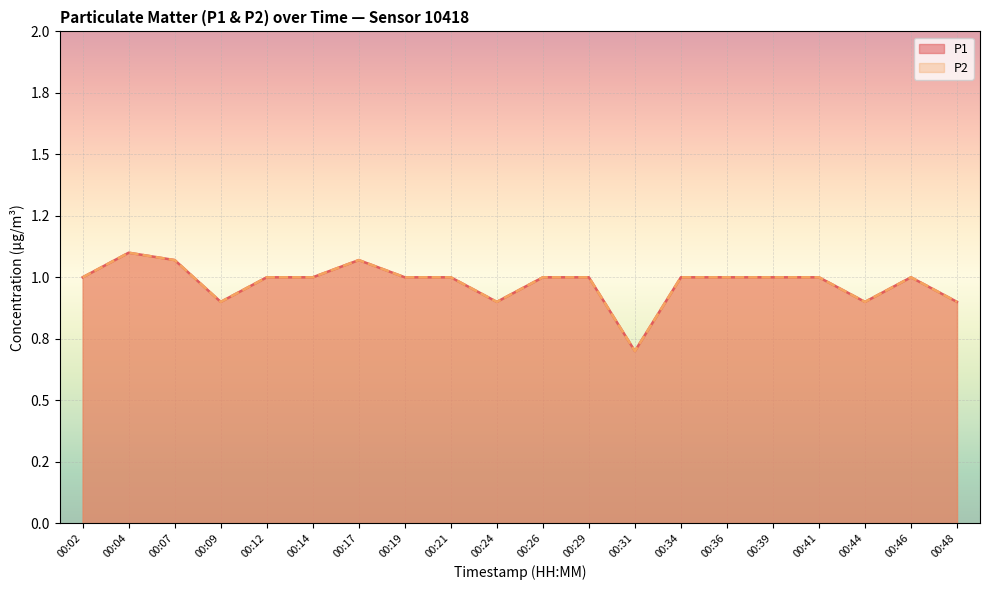

What is the difference between the P2 values at 00:14 and 00:44?

0.1